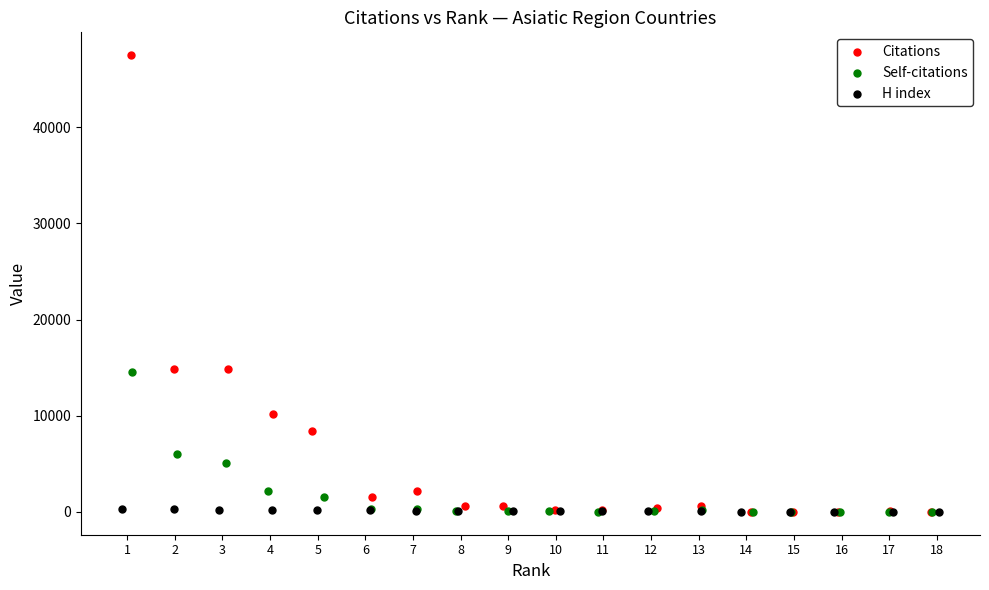

Which series has the largest Y range (max minus min)?

Citations